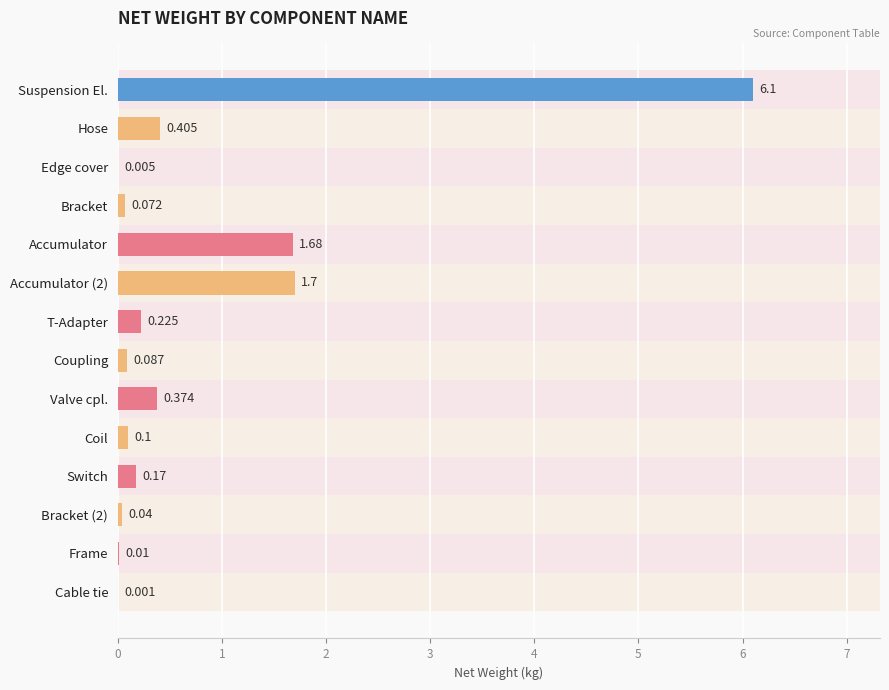

Which has a higher value, Cable tie or Coupling?

Coupling